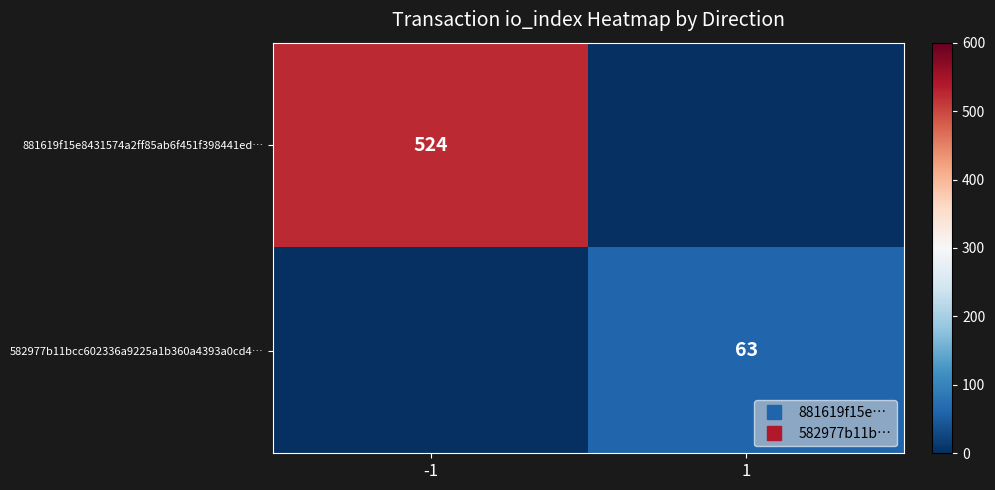

What is the sum of all 582977b11bcc602336a9225a1b360a4393a0cd4… values?

63